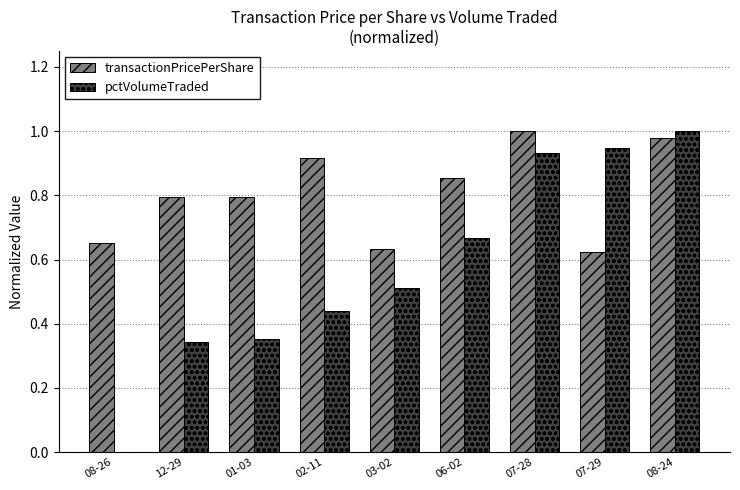

The value of transactionPricePerShare at 07-29 is 1.0. True or false?

False